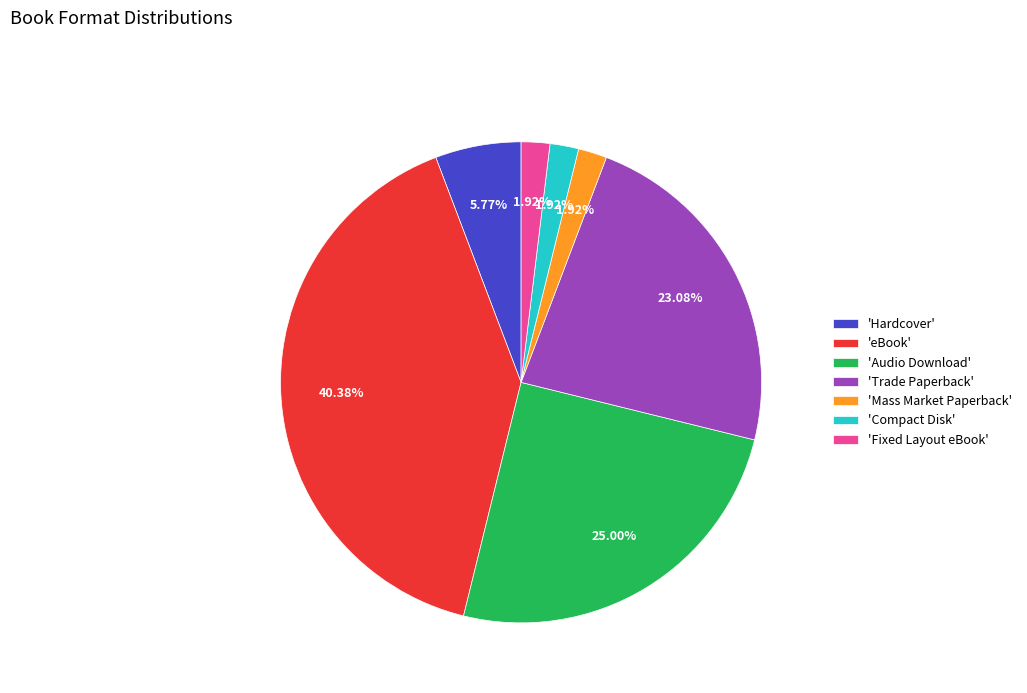

To the nearest percent, what is the average slice percentage?

14%